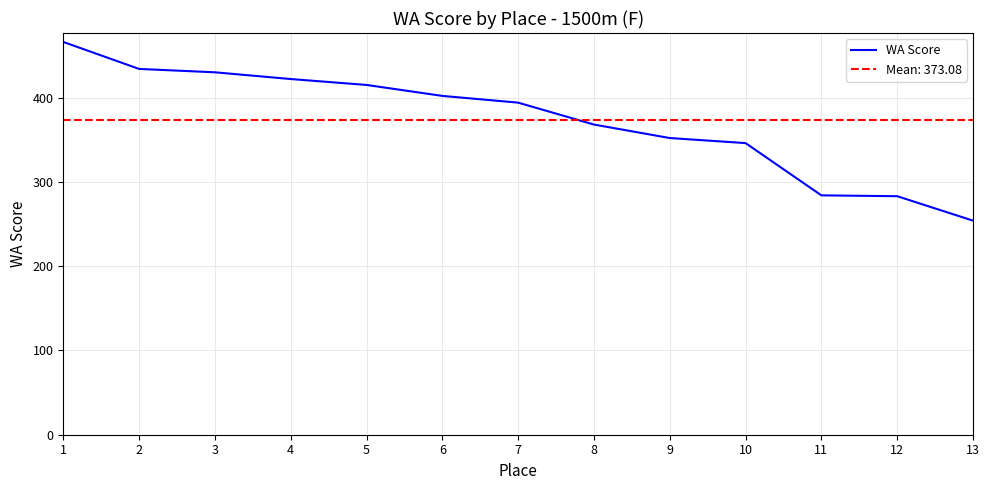

Between 9 and 5, which is larger?

5